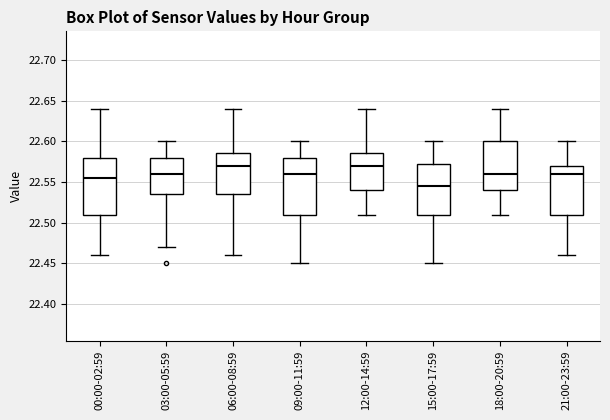

Reading left to right, transcribe this box plot: for each box, give where its median line is, the range the box spans, and where its two whiskers end, as read against the y-axis. The values are not printed on the chart, so give them approximately, as read against the axis.

00:00-02:59: median 22.555, box 22.510 to 22.580, whiskers 22.460 to 22.640
03:00-05:59: median 22.560, box 22.535 to 22.580, whiskers 22.470 to 22.600
06:00-08:59: median 22.570, box 22.535 to 22.585, whiskers 22.460 to 22.640
09:00-11:59: median 22.560, box 22.510 to 22.580, whiskers 22.450 to 22.600
12:00-14:59: median 22.570, box 22.540 to 22.585, whiskers 22.510 to 22.640
15:00-17:59: median 22.545, box 22.510 to 22.575, whiskers 22.450 to 22.600
18:00-20:59: median 22.560, box 22.540 to 22.600, whiskers 22.510 to 22.640
21:00-23:59: median 22.560, box 22.510 to 22.570, whiskers 22.460 to 22.600